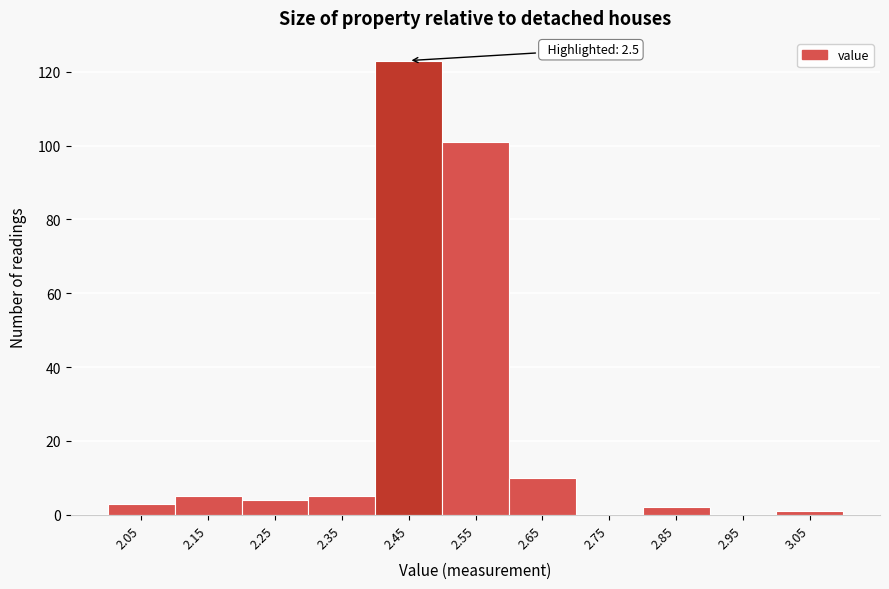

Reading left to right, what are all the values shown in this chart?

2.05=3	2.15=5	2.25=4	2.35=5	2.45=123	2.55=101	2.65=10	2.75=0	2.85=2	2.95=0	3.05=1